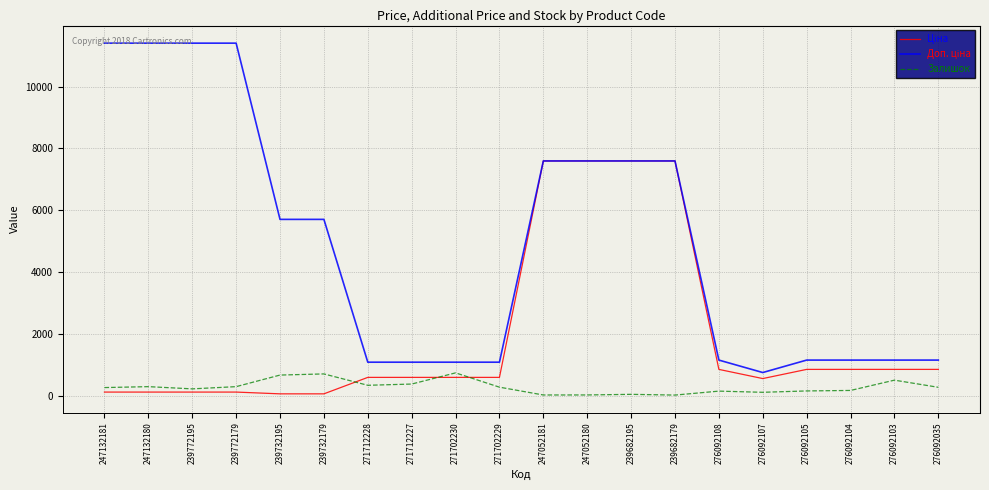

How many lines are shown in the chart?

3